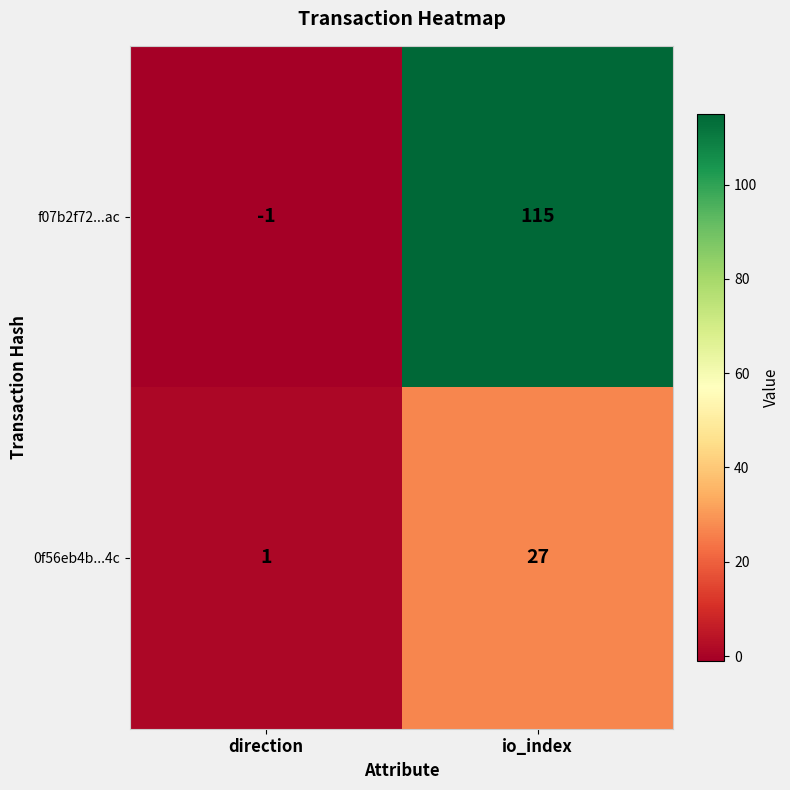

The value of f07b2f72...ac at io_index is 115. True or false?

True